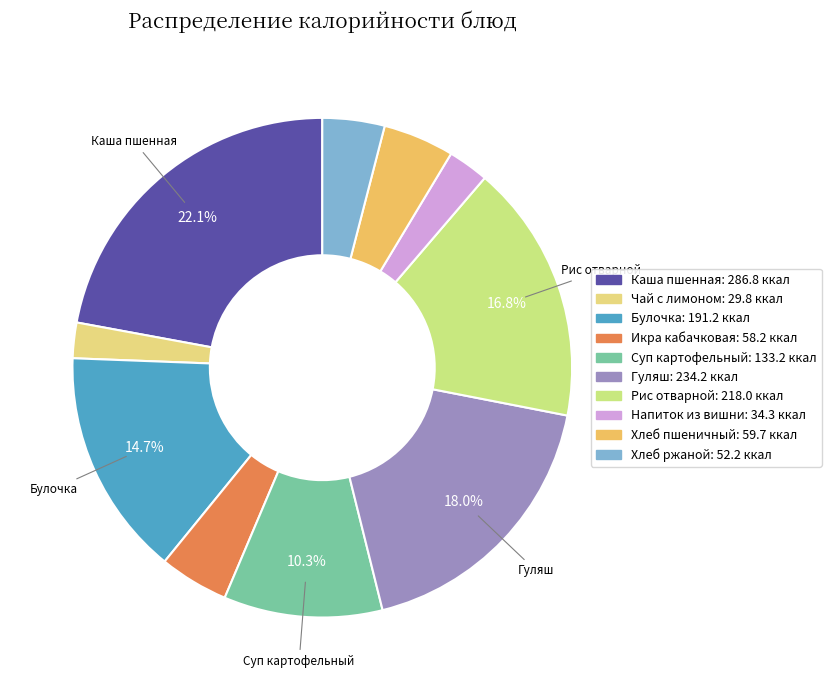

To the nearest percent, what is the difference between the largest and smallest slice percentages?

20%